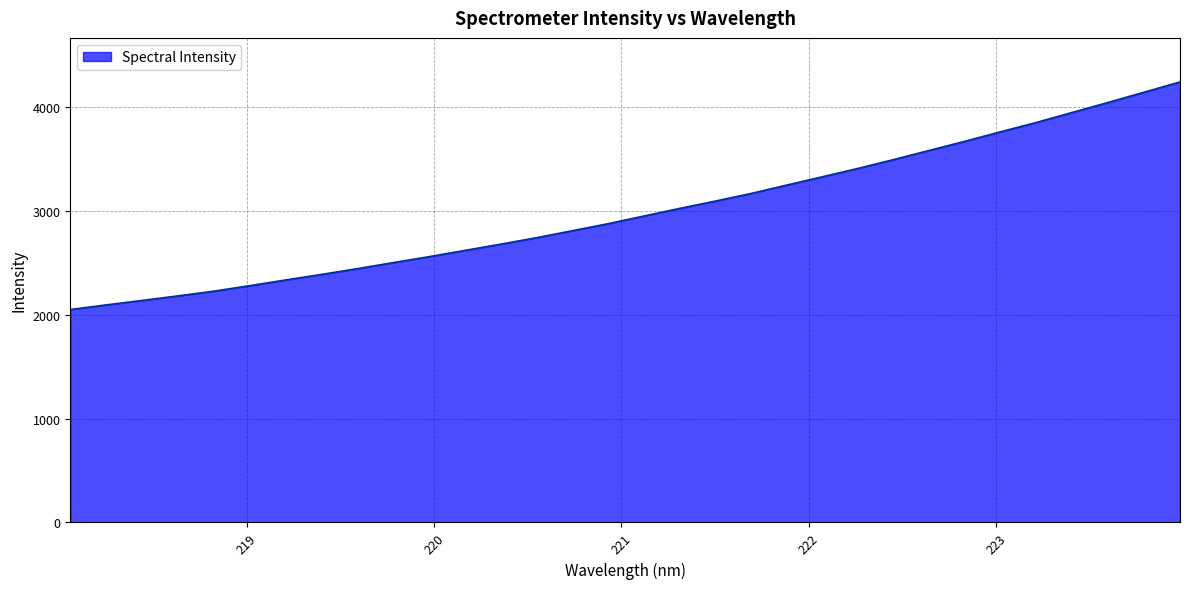

What is the difference between the maximum and minimum values?

2192.2